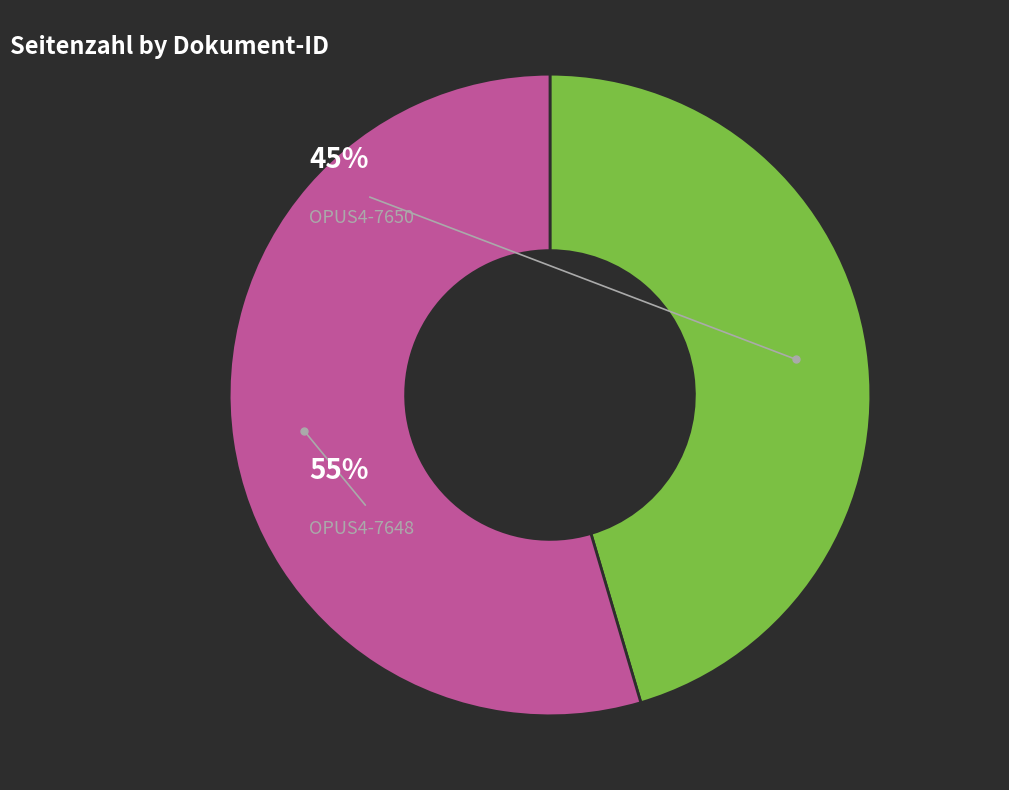

Which slice represents more than half of the pie?

OPUS4-7648